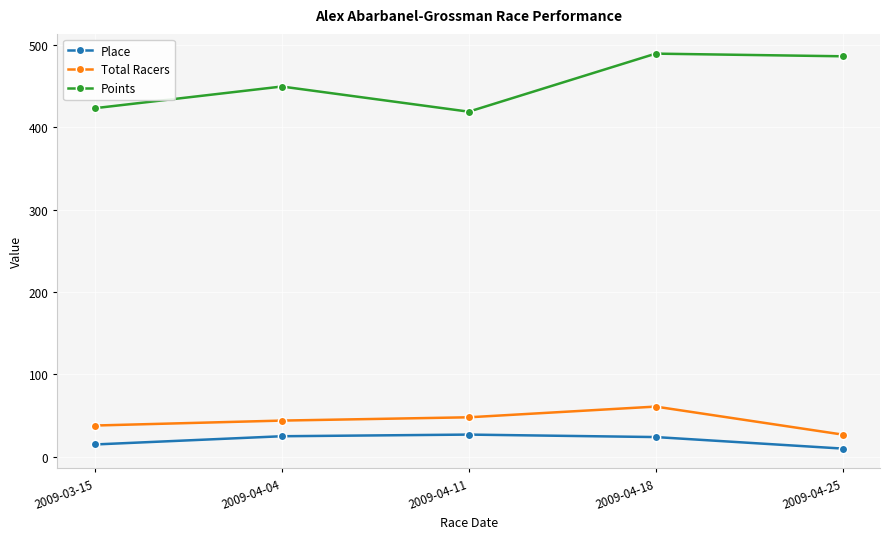

How many lines are shown in the chart?

3